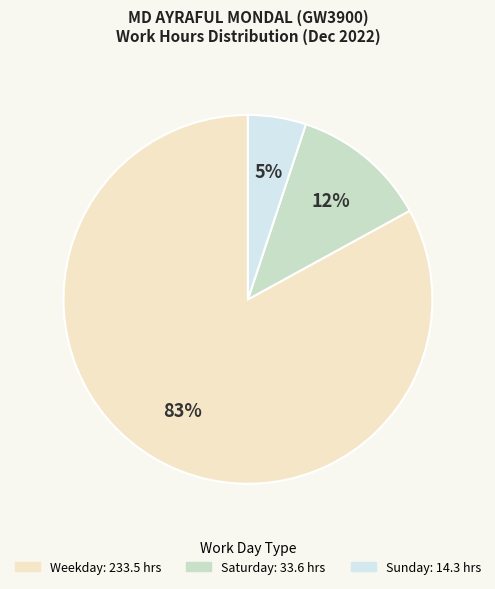

To the nearest percent, what is the difference between the largest and smallest slice percentages?

78%